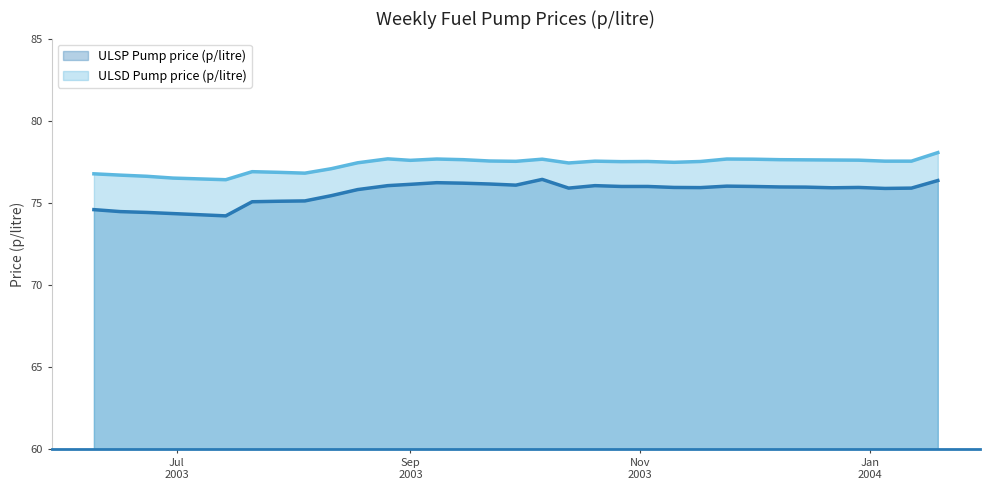

What is the label of the 24th point from the left?

2003-11-17